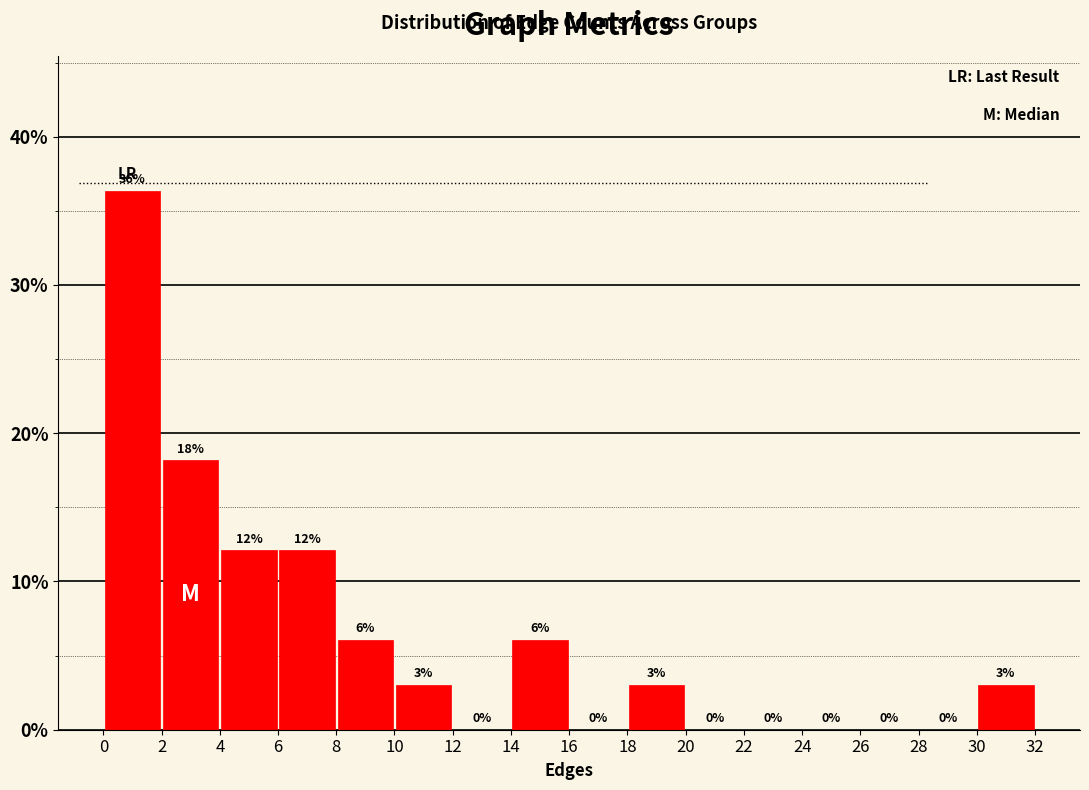

Over which range of the x-axis is the bar tallest?

0 to 2